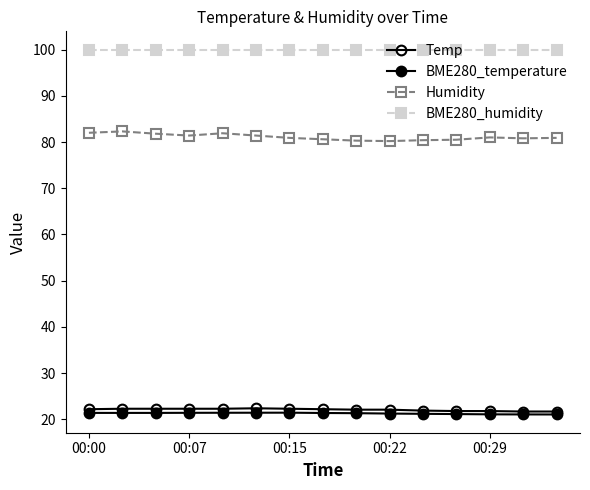

True or false: BME280_temperature and Temp intersect in this chart.

False